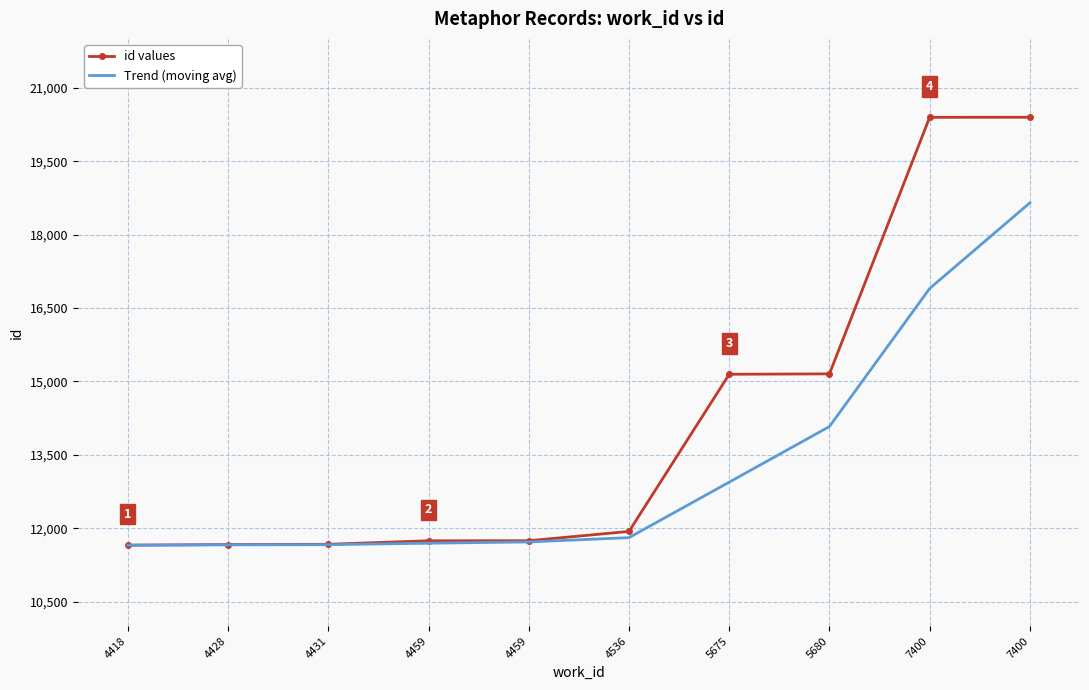

What are all the series names shown in the legend?

id values, Trend (moving avg)